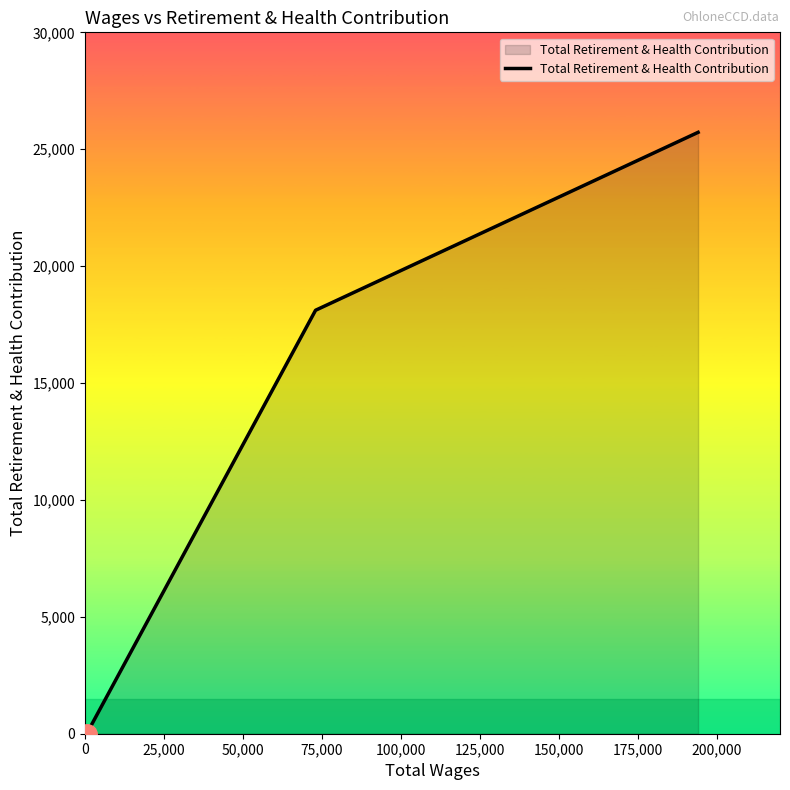

What is the difference between the maximum and minimum values?

25723